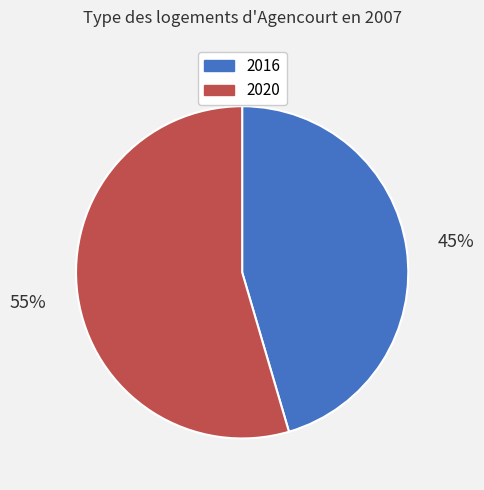

Which slice represents more than half of the pie?

2020